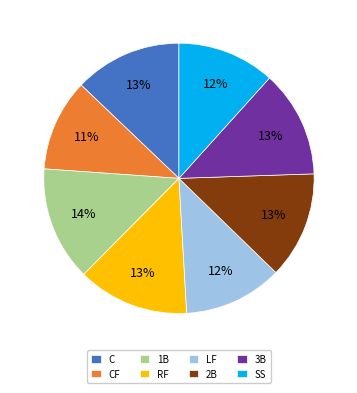

Between 1B and 3B, which is larger?

1B